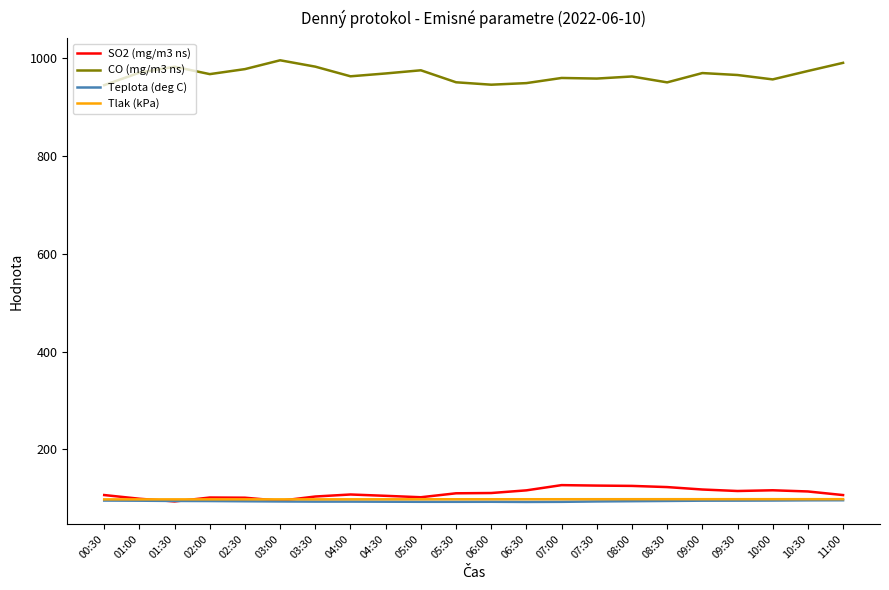

What is the sum of all SO2 (mg/m3 ns) values?

2421.3